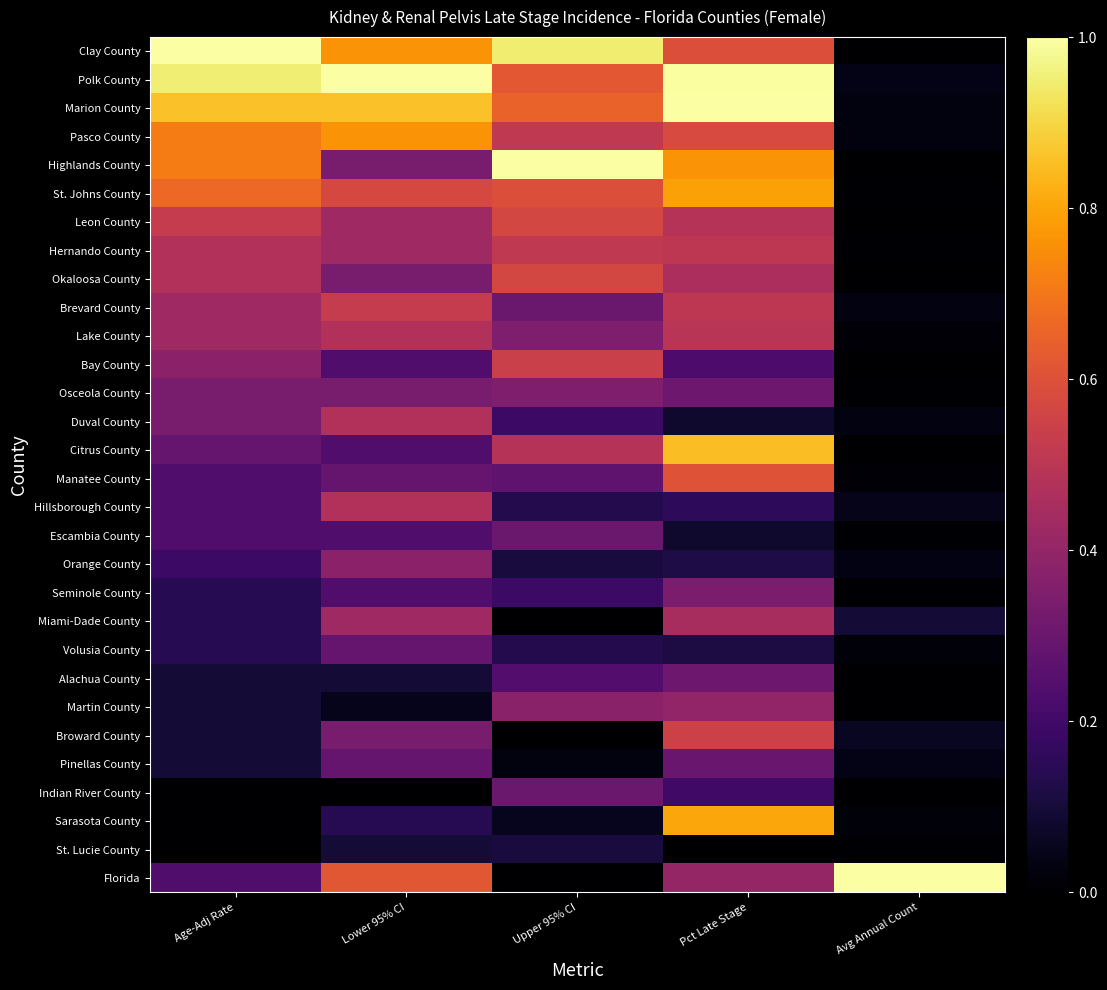

Reading left to right, list all the values displayed in this chart.

Clay County: Age-Adj Rate=1.0	Lower 95% CI=0.8	Upper 95% CI=0.9	Pct Late Stage=0.6	Avg Annual Count=0.0
Polk County: Age-Adj Rate=1.0	Lower 95% CI=1.0	Upper 95% CI=0.6	Pct Late Stage=1.0	Avg Annual Count=0.0
Marion County: Age-Adj Rate=0.9	Lower 95% CI=0.9	Upper 95% CI=0.6	Pct Late Stage=1.0	Avg Annual Count=0.0
Pasco County: Age-Adj Rate=0.7	Lower 95% CI=0.8	Upper 95% CI=0.5	Pct Late Stage=0.6	Avg Annual Count=0.0
Highlands County: Age-Adj Rate=0.7	Lower 95% CI=0.3	Upper 95% CI=1.0	Pct Late Stage=0.8	Avg Annual Count=0.0
St. Johns County: Age-Adj Rate=0.7	Lower 95% CI=0.6	Upper 95% CI=0.6	Pct Late Stage=0.8	Avg Annual Count=0.0
Leon County: Age-Adj Rate=0.5	Lower 95% CI=0.4	Upper 95% CI=0.6	Pct Late Stage=0.5	Avg Annual Count=0.0
Hernando County: Age-Adj Rate=0.5	Lower 95% CI=0.4	Upper 95% CI=0.5	Pct Late Stage=0.5	Avg Annual Count=0.0
Okaloosa County: Age-Adj Rate=0.5	Lower 95% CI=0.3	Upper 95% CI=0.6	Pct Late Stage=0.5	Avg Annual Count=0.0
Brevard County: Age-Adj Rate=0.4	Lower 95% CI=0.5	Upper 95% CI=0.3	Pct Late Stage=0.5	Avg Annual Count=0.0
Lake County: Age-Adj Rate=0.4	Lower 95% CI=0.5	Upper 95% CI=0.4	Pct Late Stage=0.5	Avg Annual Count=0.0
Bay County: Age-Adj Rate=0.4	Lower 95% CI=0.2	Upper 95% CI=0.5	Pct Late Stage=0.2	Avg Annual Count=0.0
Osceola County: Age-Adj Rate=0.3	Lower 95% CI=0.3	Upper 95% CI=0.4	Pct Late Stage=0.3	Avg Annual Count=0.0
Duval County: Age-Adj Rate=0.3	Lower 95% CI=0.5	Upper 95% CI=0.2	Pct Late Stage=0.1	Avg Annual Count=0.0
Citrus County: Age-Adj Rate=0.3	Lower 95% CI=0.2	Upper 95% CI=0.5	Pct Late Stage=0.8	Avg Annual Count=0.0
Manatee County: Age-Adj Rate=0.2	Lower 95% CI=0.3	Upper 95% CI=0.3	Pct Late Stage=0.6	Avg Annual Count=0.0
Hillsborough County: Age-Adj Rate=0.2	Lower 95% CI=0.5	Upper 95% CI=0.1	Pct Late Stage=0.2	Avg Annual Count=0.0
Escambia County: Age-Adj Rate=0.2	Lower 95% CI=0.2	Upper 95% CI=0.3	Pct Late Stage=0.1	Avg Annual Count=0.0
Orange County: Age-Adj Rate=0.2	Lower 95% CI=0.4	Upper 95% CI=0.1	Pct Late Stage=0.1	Avg Annual Count=0.0
Seminole County: Age-Adj Rate=0.1	Lower 95% CI=0.2	Upper 95% CI=0.2	Pct Late Stage=0.3	Avg Annual Count=0.0
Miami-Dade County: Age-Adj Rate=0.1	Lower 95% CI=0.4	Upper 95% CI=0.0	Pct Late Stage=0.5	Avg Annual Count=0.1
Volusia County: Age-Adj Rate=0.1	Lower 95% CI=0.3	Upper 95% CI=0.1	Pct Late Stage=0.1	Avg Annual Count=0.0
Alachua County: Age-Adj Rate=0.1	Lower 95% CI=0.1	Upper 95% CI=0.2	Pct Late Stage=0.3	Avg Annual Count=0.0
Martin County: Age-Adj Rate=0.1	Lower 95% CI=0.0	Upper 95% CI=0.4	Pct Late Stage=0.4	Avg Annual Count=0.0
Broward County: Age-Adj Rate=0.1	Lower 95% CI=0.3	Upper 95% CI=0.0	Pct Late Stage=0.5	Avg Annual Count=0.1
Pinellas County: Age-Adj Rate=0.1	Lower 95% CI=0.3	Upper 95% CI=0.0	Pct Late Stage=0.3	Avg Annual Count=0.0
Indian River County: Age-Adj Rate=0.0	Lower 95% CI=0.0	Upper 95% CI=0.3	Pct Late Stage=0.2	Avg Annual Count=0.0
Sarasota County: Age-Adj Rate=0.0	Lower 95% CI=0.1	Upper 95% CI=0.1	Pct Late Stage=0.8	Avg Annual Count=0.0
St. Lucie County: Age-Adj Rate=0.0	Lower 95% CI=0.1	Upper 95% CI=0.1	Pct Late Stage=0.0	Avg Annual Count=0.0
Florida: Age-Adj Rate=0.2	Lower 95% CI=0.6	Upper 95% CI=0.0	Pct Late Stage=0.4	Avg Annual Count=1.0